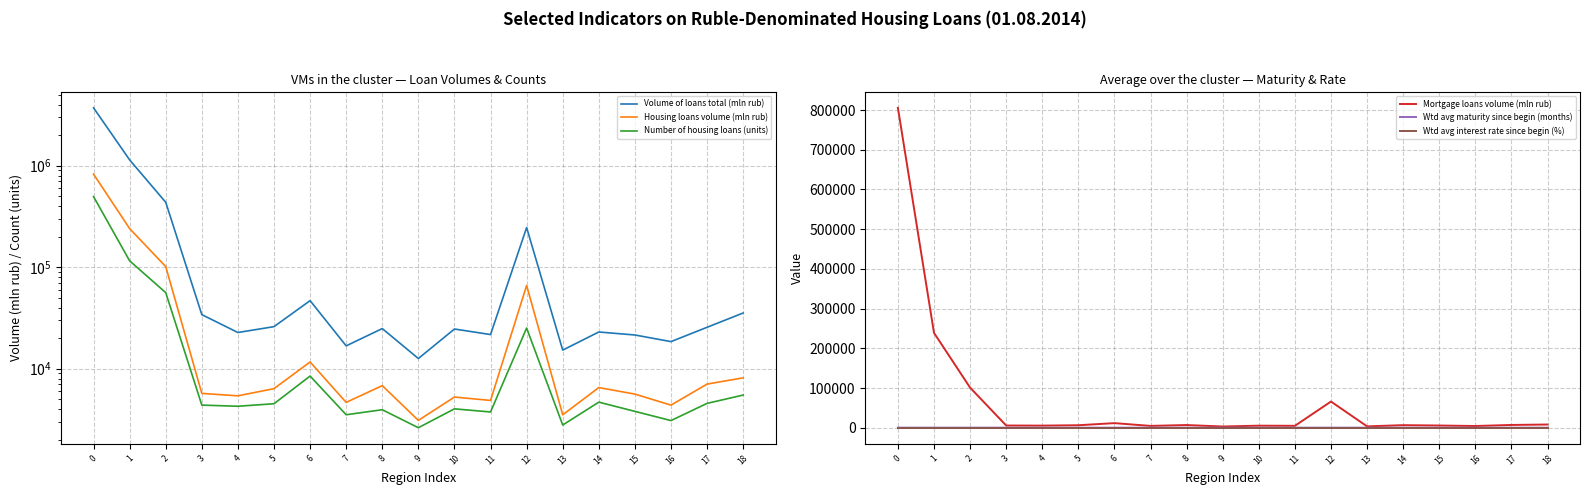

The value of Volume of loans total (mln rub) at 11 is 21682.0. True or false?

True